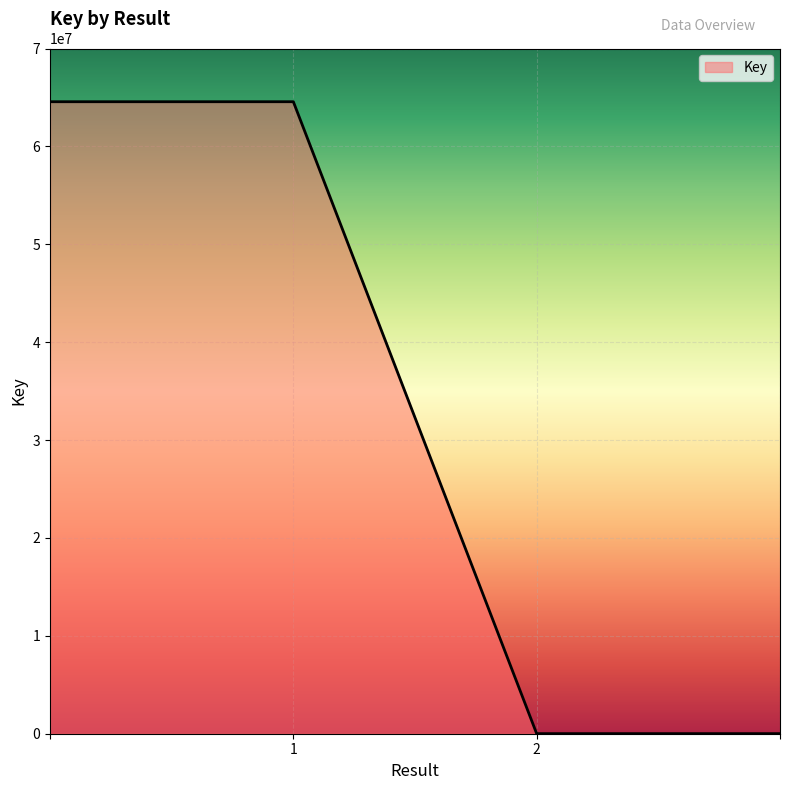

True or false: there are more than 1 points higher than both neighbors.

False